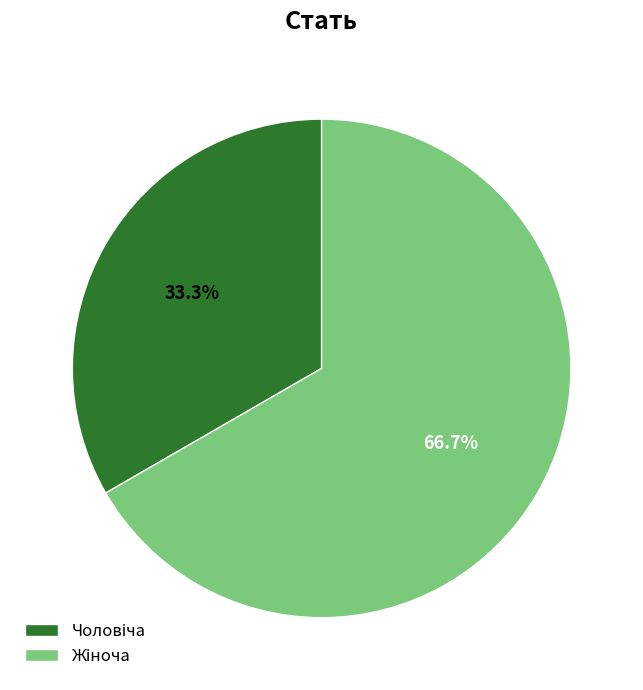

Is there a majority slice in this chart?

Yes